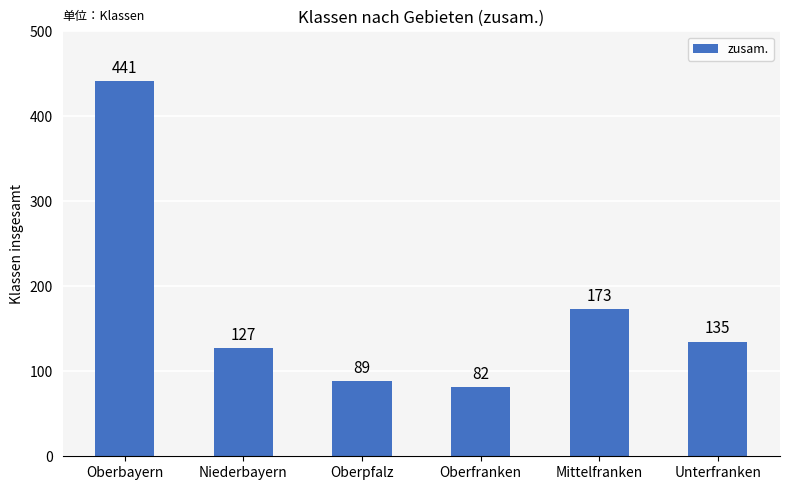

What is the change in value from Niederbayern to Oberfranken?

-45